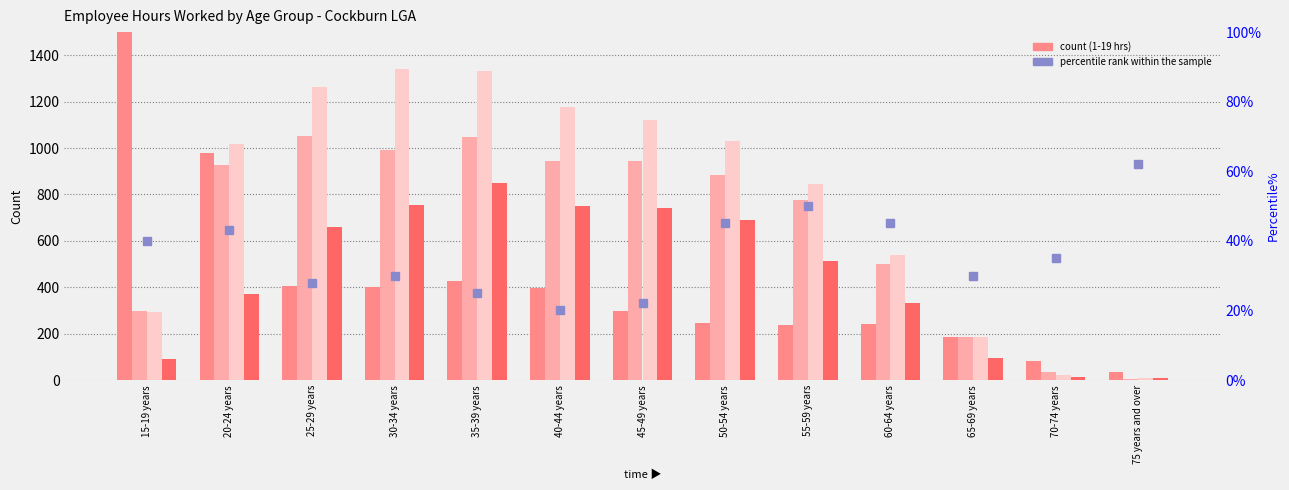

Is it true that 1-19 hours equals 238 at 55-59 years?

True